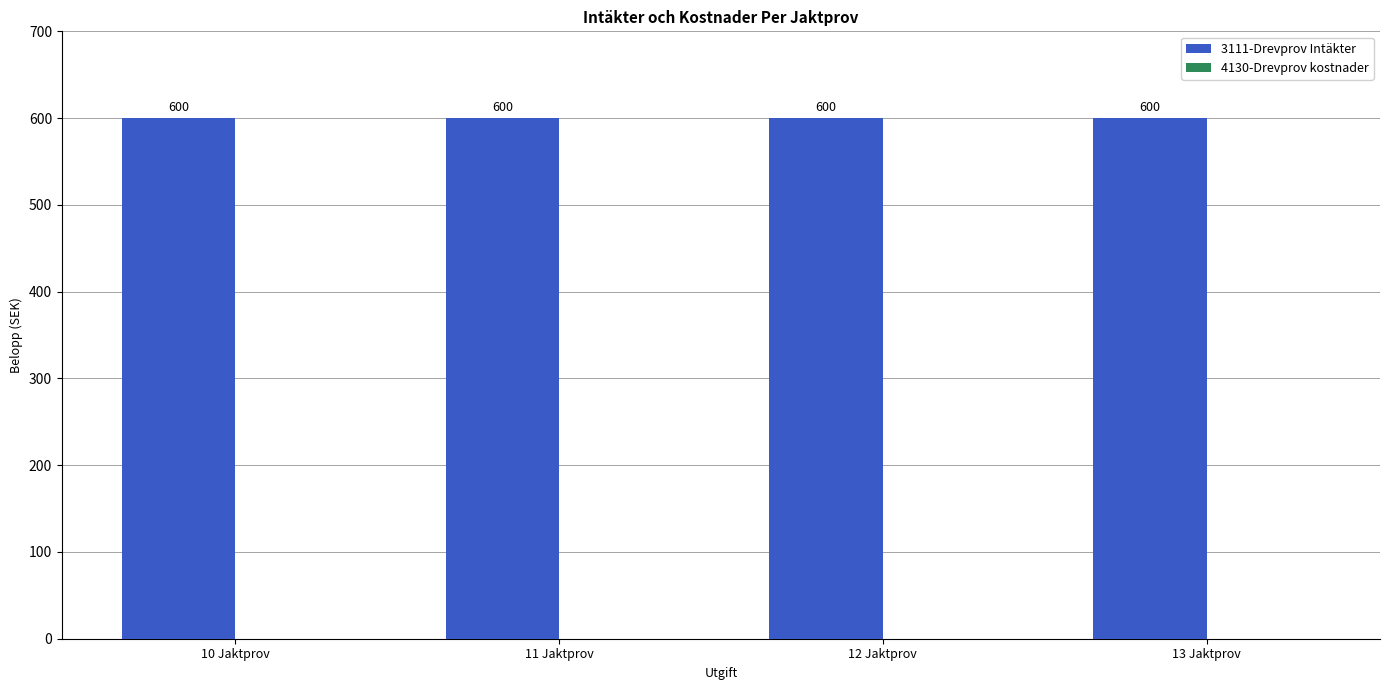

Rank the series by their maximum value, from lowest to highest.

4130-Drevprov kostnader, 3111-Drevprov Intäkter